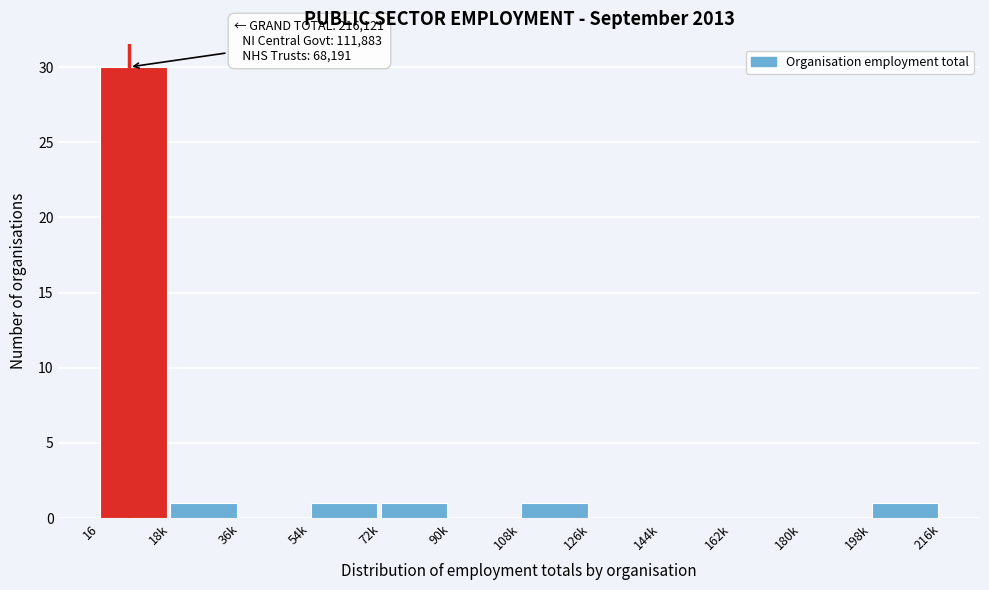

Reading left to right, extract all data points from this chart.

16=30	18k=1	36k=0	54k=1	72k=1	90k=0	108k=1	126k=0	144k=0	162k=0	180k=0	198k=1